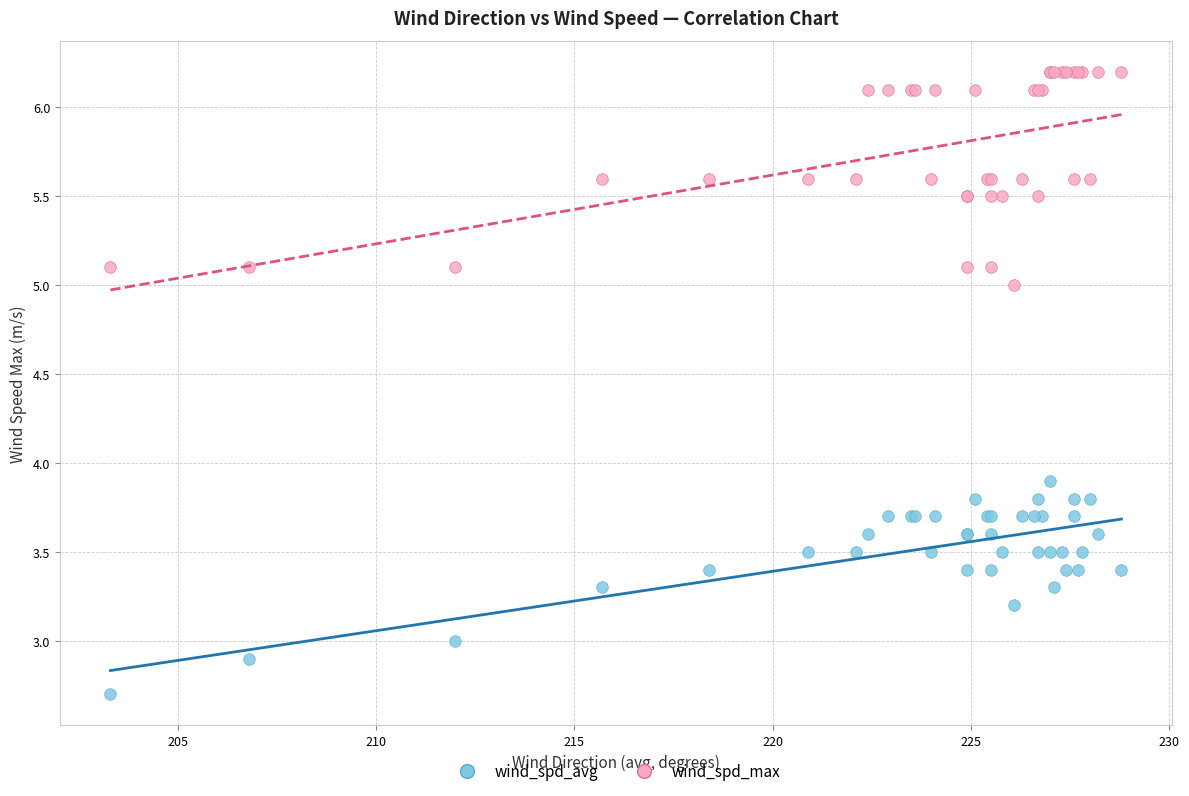

Which series contains the highest Y value?

wind_spd_max